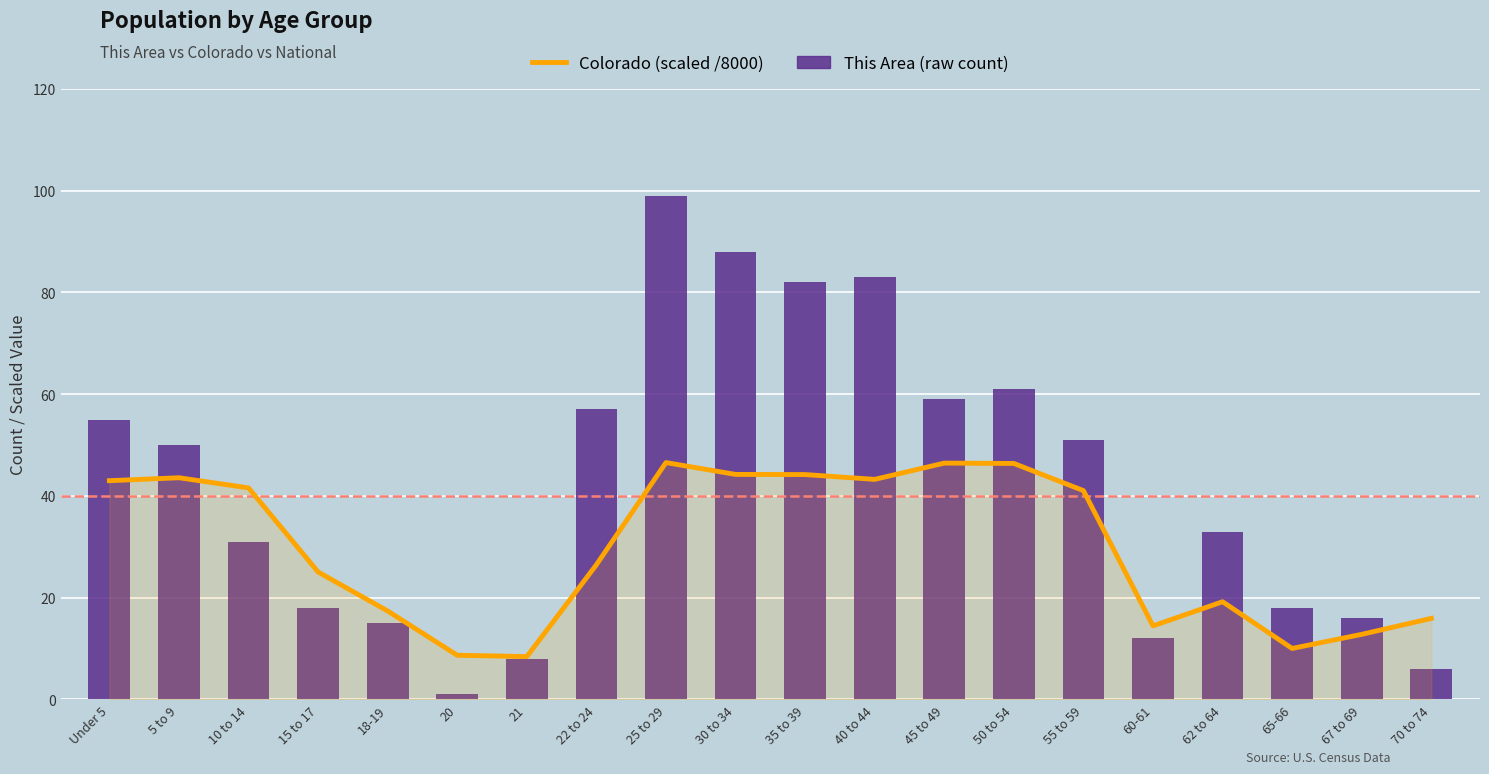

Which has a higher value, 50 to 54 or 10 to 14?

50 to 54